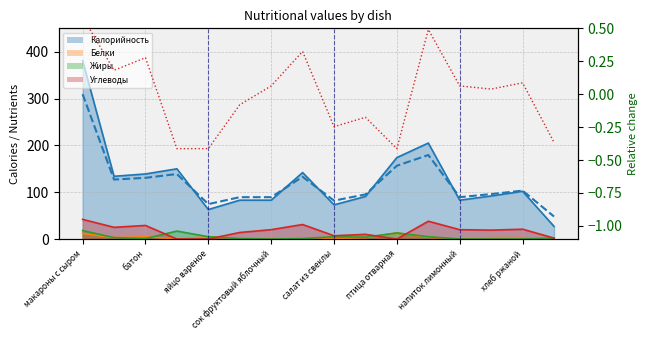

In Калорийность (rel.), how many points are lower than both neighbors (excluding endpoints)?

4